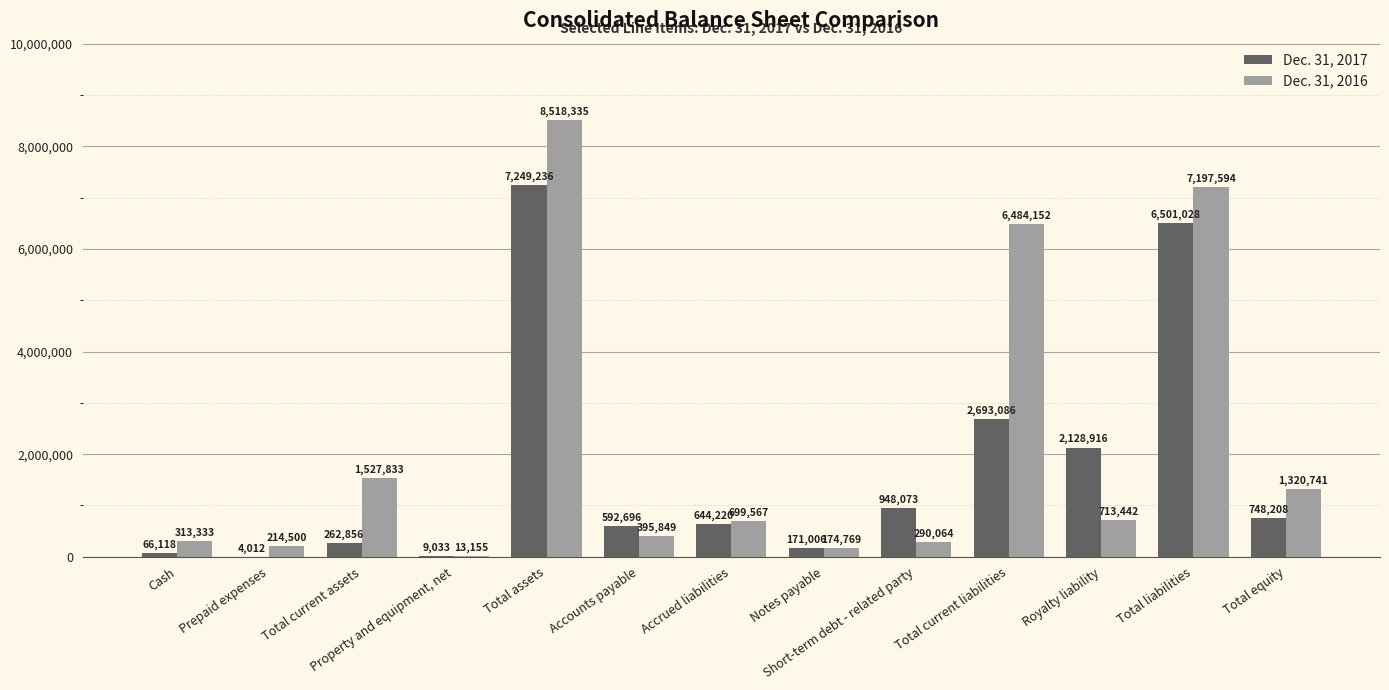

True or false: Dec. 31, 2017 has a value of 2693086 at Total current liabilities.

True